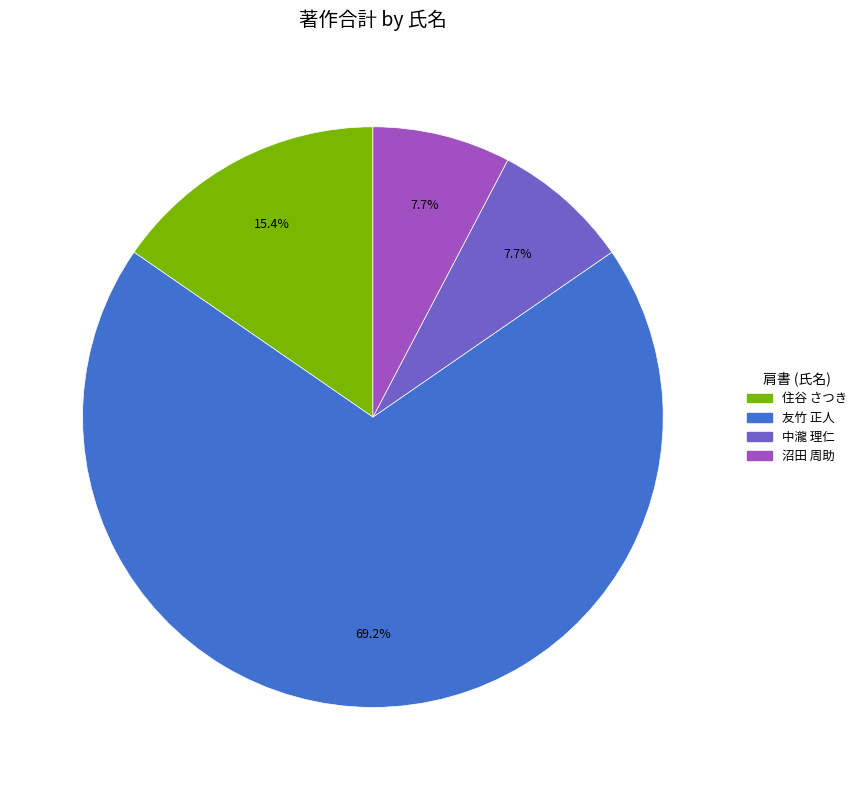

What is the largest slice in the pie chart?

友竹 正人